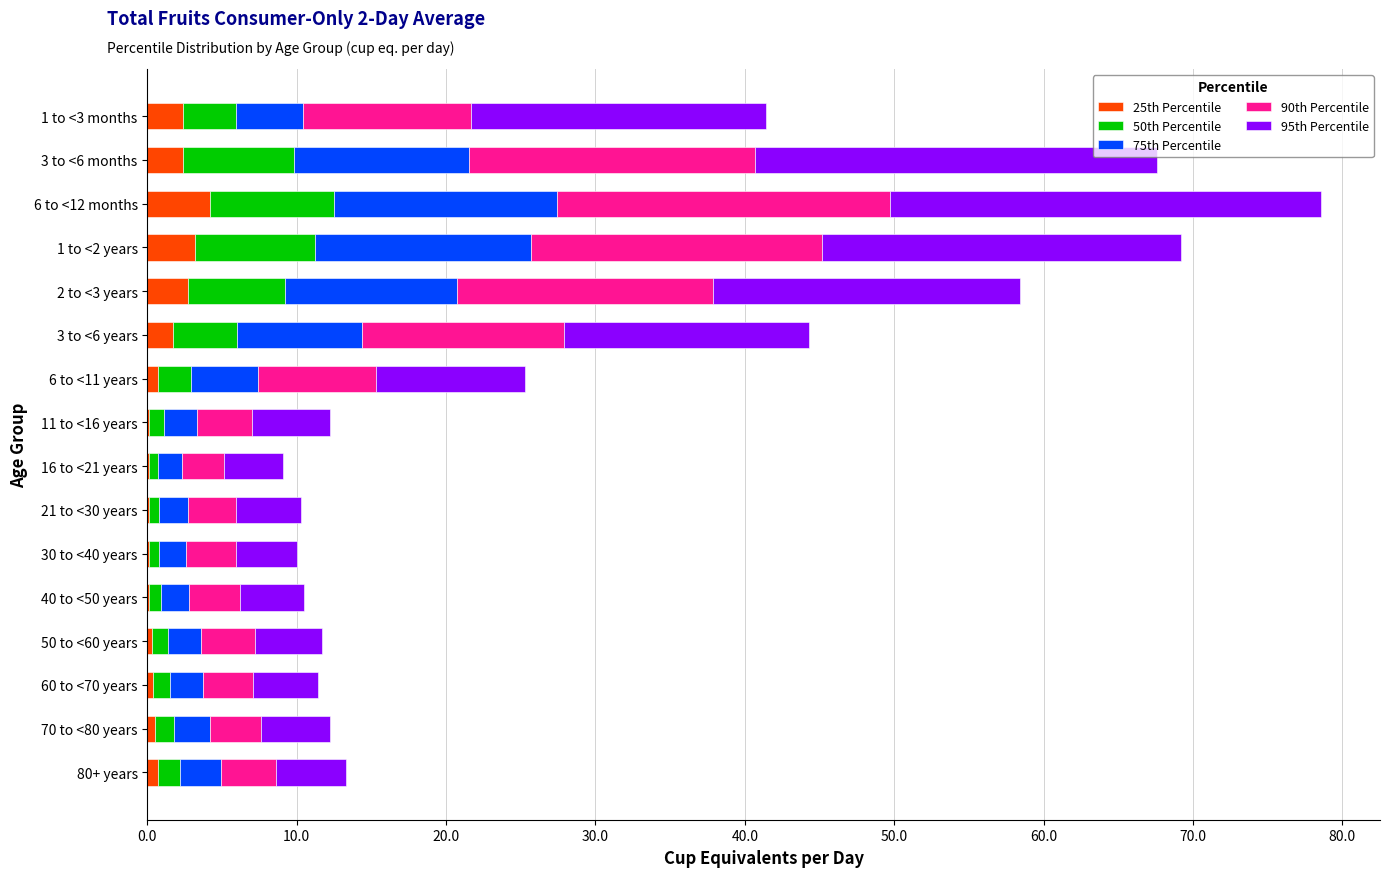

What is the highest value of the 25th Percentile series?

4.2